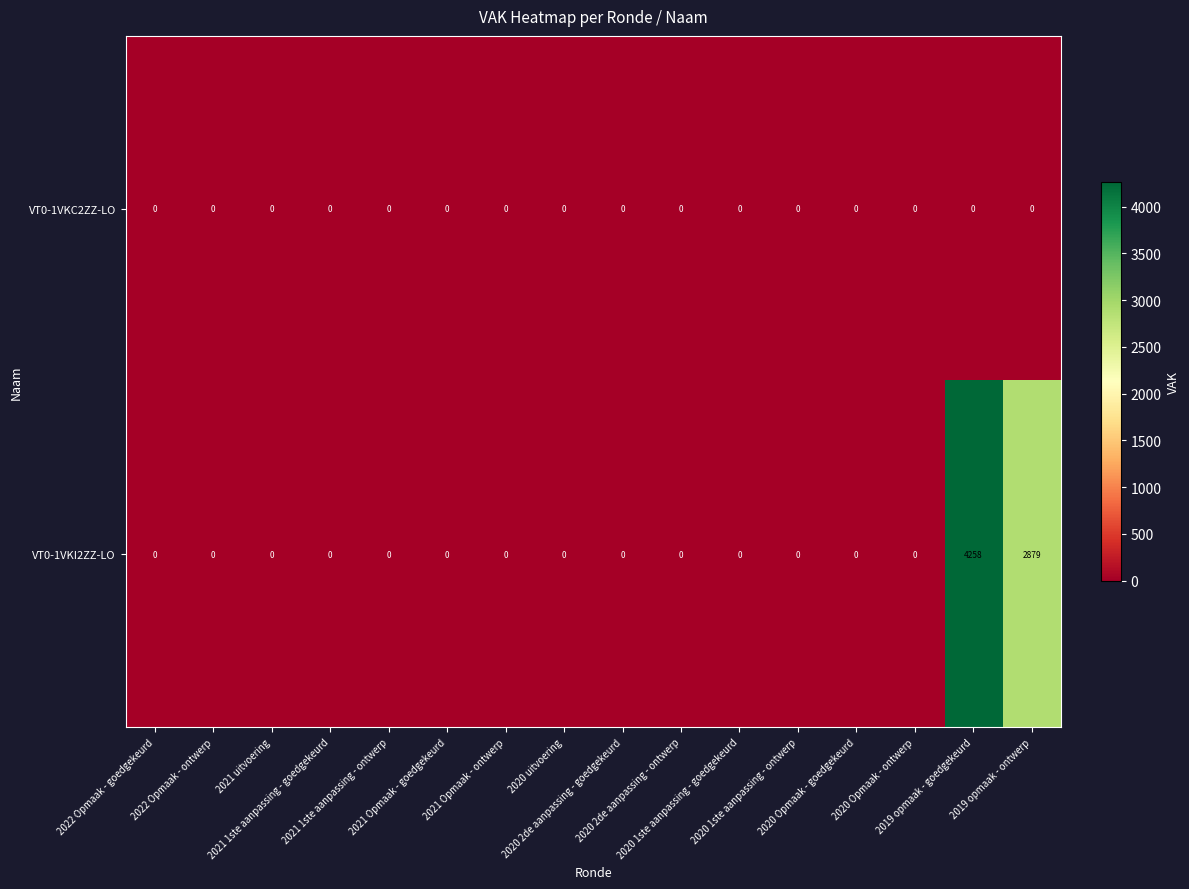

Which series has the widest spread of values?

VT0-1VKI2ZZ-LO